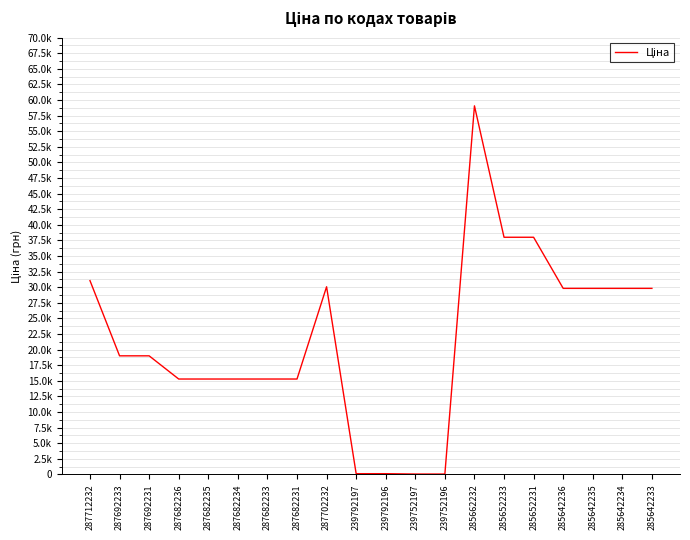

Is this an area chart (filled region under the line)?

No